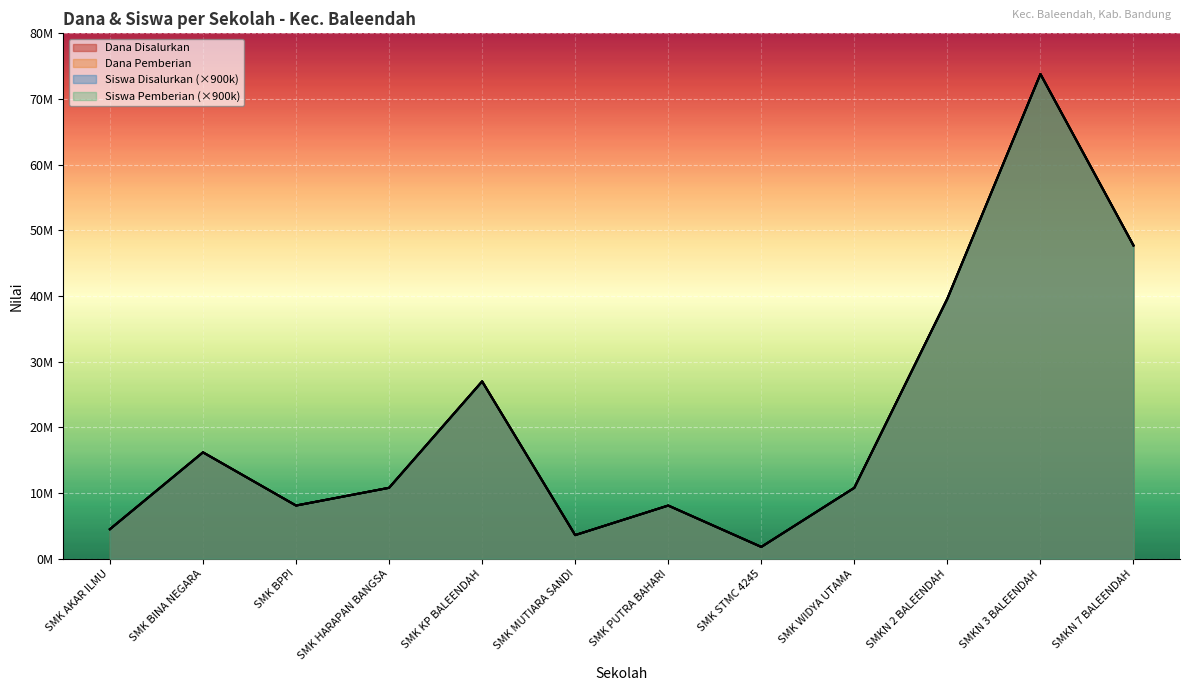

True or false: Dana Disalurkan has a value of 15735051 at SMK HARAPAN BANGSA.

False